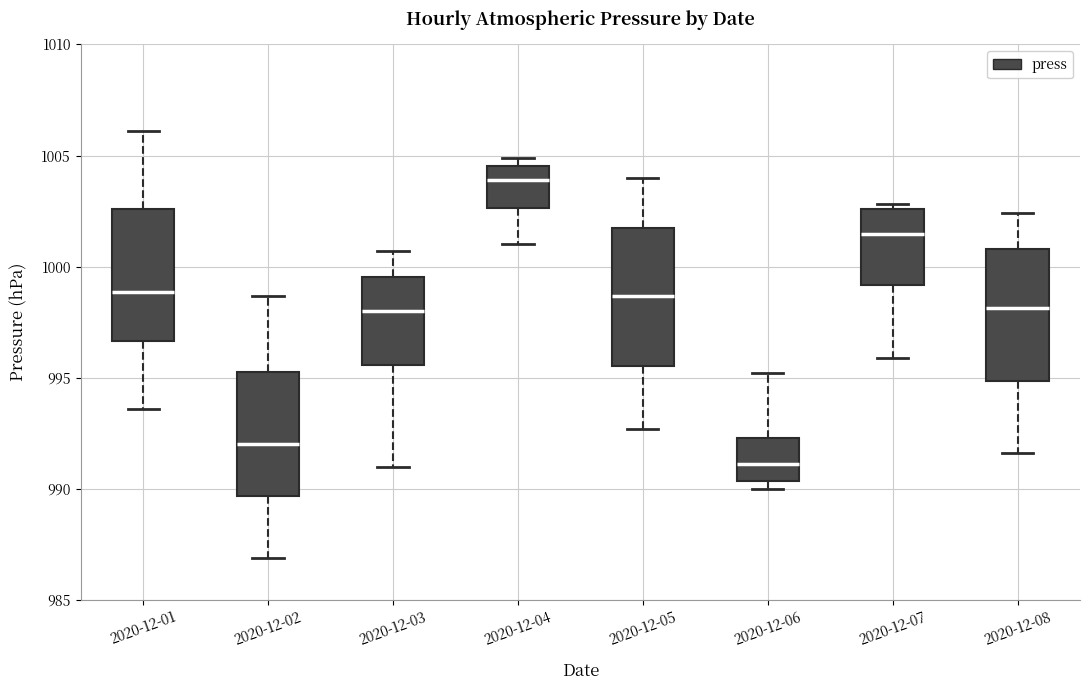

Which box has the highest median line?

2020-12-04